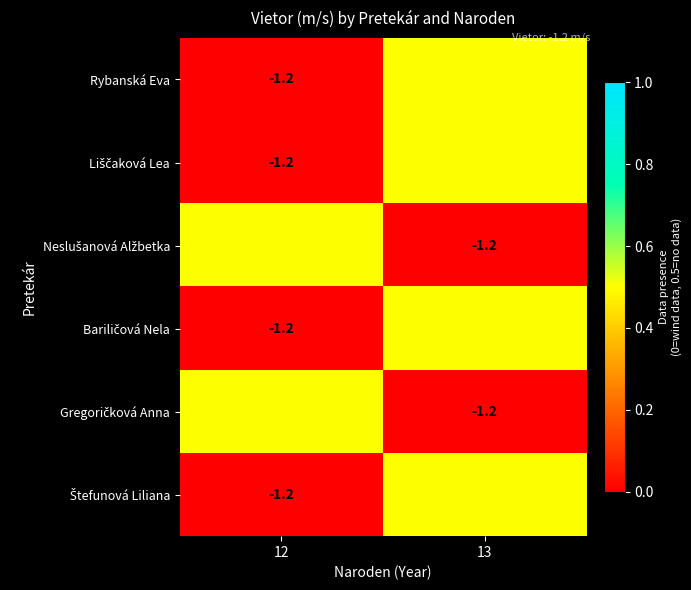

Between 13 and 12, which is larger?

13